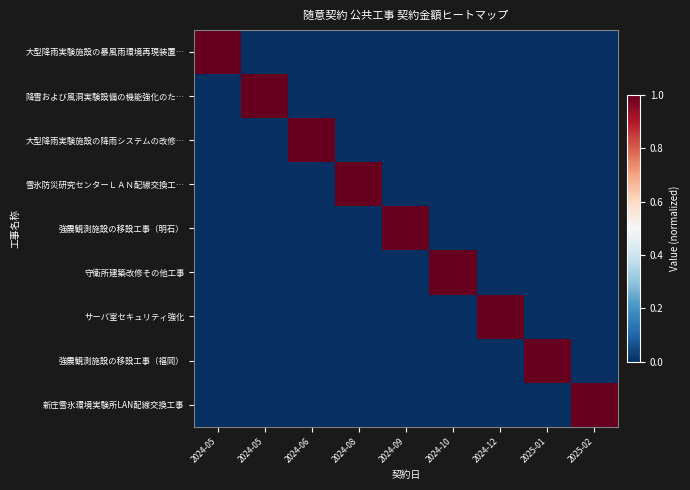

Reading left to right, transcribe all the data shown in this chart.

大型降雨実験施設の暴風雨環境再現装置…: 2024-05=1	2024-05=0	2024-06=0	2024-08=0	2024-09=0	2024-10=0	2024-12=0	2025-01=0	2025-02=0
降雪および風洞実験設備の機能強化のた…: 2024-05=0	2024-05=1	2024-06=0	2024-08=0	2024-09=0	2024-10=0	2024-12=0	2025-01=0	2025-02=0
大型降雨実験施設の降雨システムの改修…: 2024-05=0	2024-05=0	2024-06=1	2024-08=0	2024-09=0	2024-10=0	2024-12=0	2025-01=0	2025-02=0
雪氷防災研究センターＬＡＮ配線交換工…: 2024-05=0	2024-05=0	2024-06=0	2024-08=1	2024-09=0	2024-10=0	2024-12=0	2025-01=0	2025-02=0
強震観測施設の移設工事（明石）: 2024-05=0	2024-05=0	2024-06=0	2024-08=0	2024-09=1	2024-10=0	2024-12=0	2025-01=0	2025-02=0
守衛所建築改修その他工事: 2024-05=0	2024-05=0	2024-06=0	2024-08=0	2024-09=0	2024-10=1	2024-12=0	2025-01=0	2025-02=0
サーバ室セキュリティ強化: 2024-05=0	2024-05=0	2024-06=0	2024-08=0	2024-09=0	2024-10=0	2024-12=1	2025-01=0	2025-02=0
強震観測施設の移設工事（福岡）: 2024-05=0	2024-05=0	2024-06=0	2024-08=0	2024-09=0	2024-10=0	2024-12=0	2025-01=1	2025-02=0
新庄雪氷環境実験所LAN配線交換工事: 2024-05=0	2024-05=0	2024-06=0	2024-08=0	2024-09=0	2024-10=0	2024-12=0	2025-01=0	2025-02=1